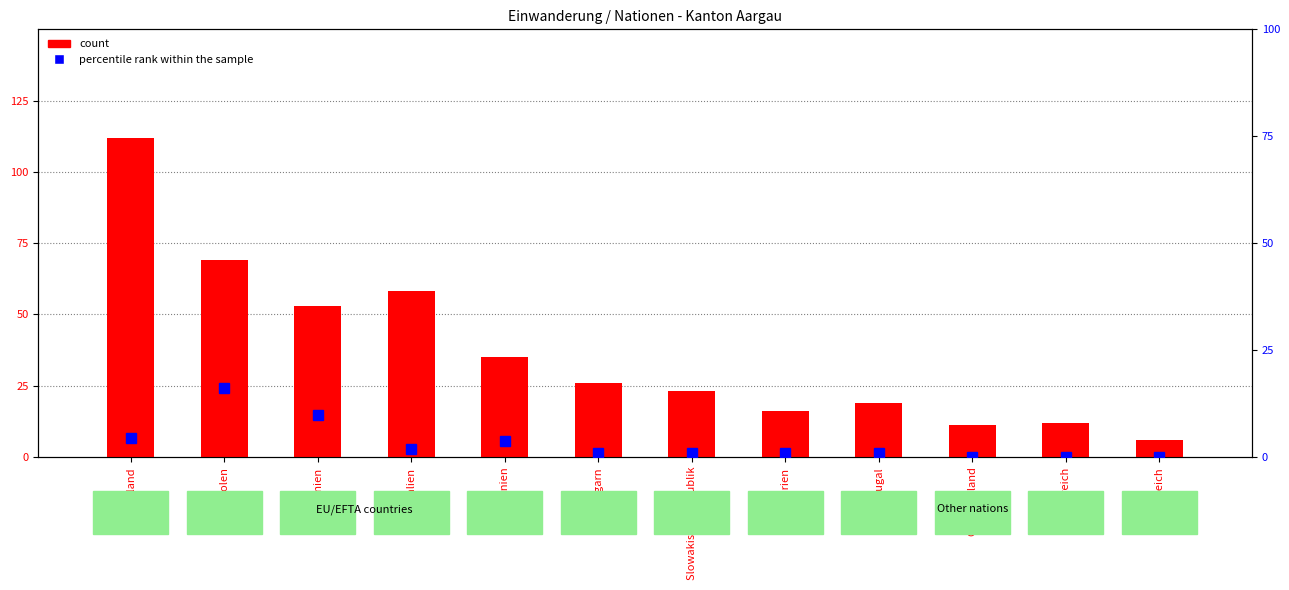

Between Österreich and Portugal, which is larger?

Portugal